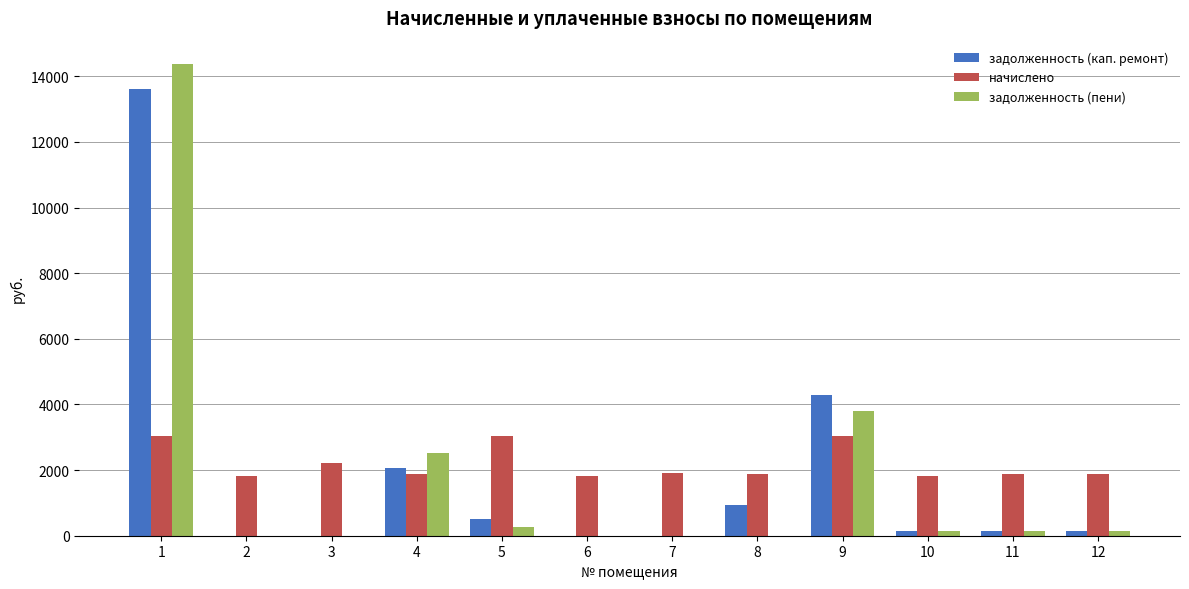

What are all the series names shown in the legend?

задолженность (кап. ремонт), начислено, задолженность (пени)